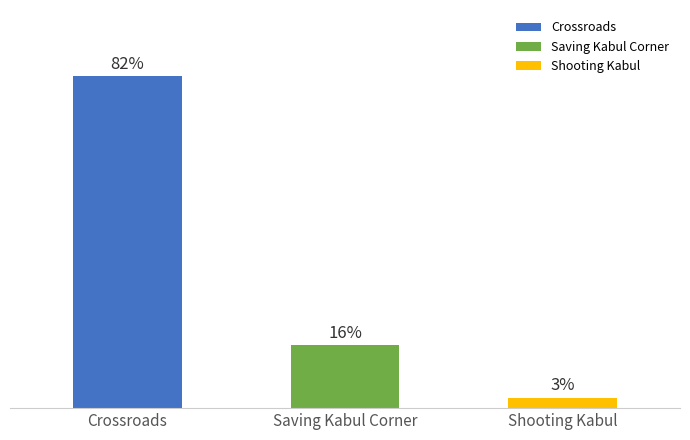

At which category does the chart reach its peak across all series?

Crossroads